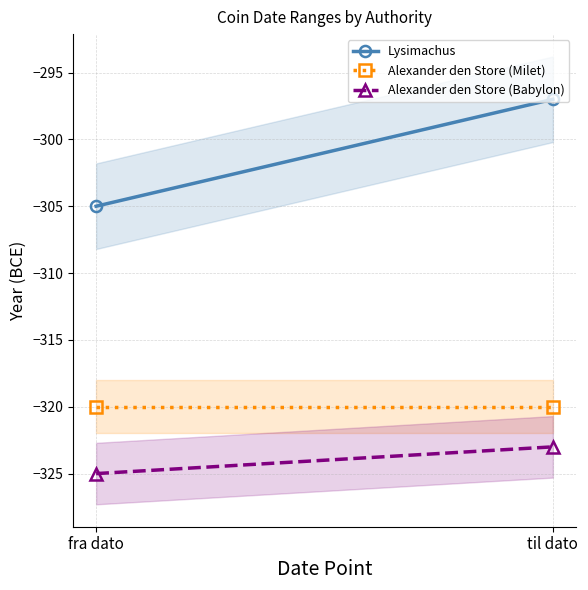

What is the value of the Alexander den Store (Babylon) point at the 2nd from the left?

-323